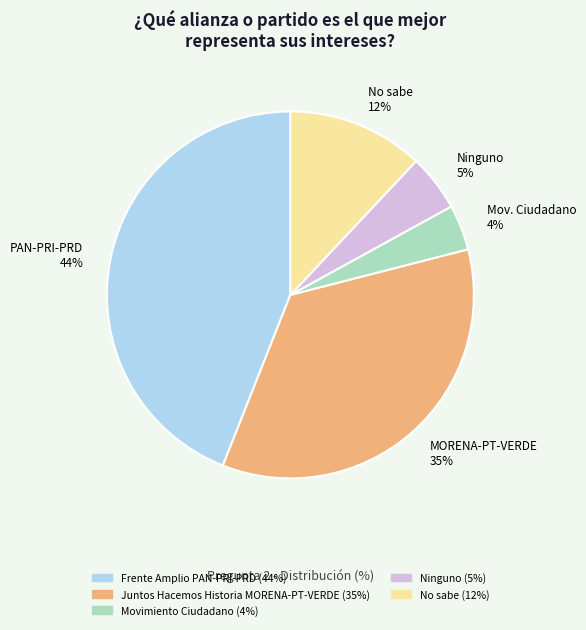

Is there a majority slice in this chart?

No